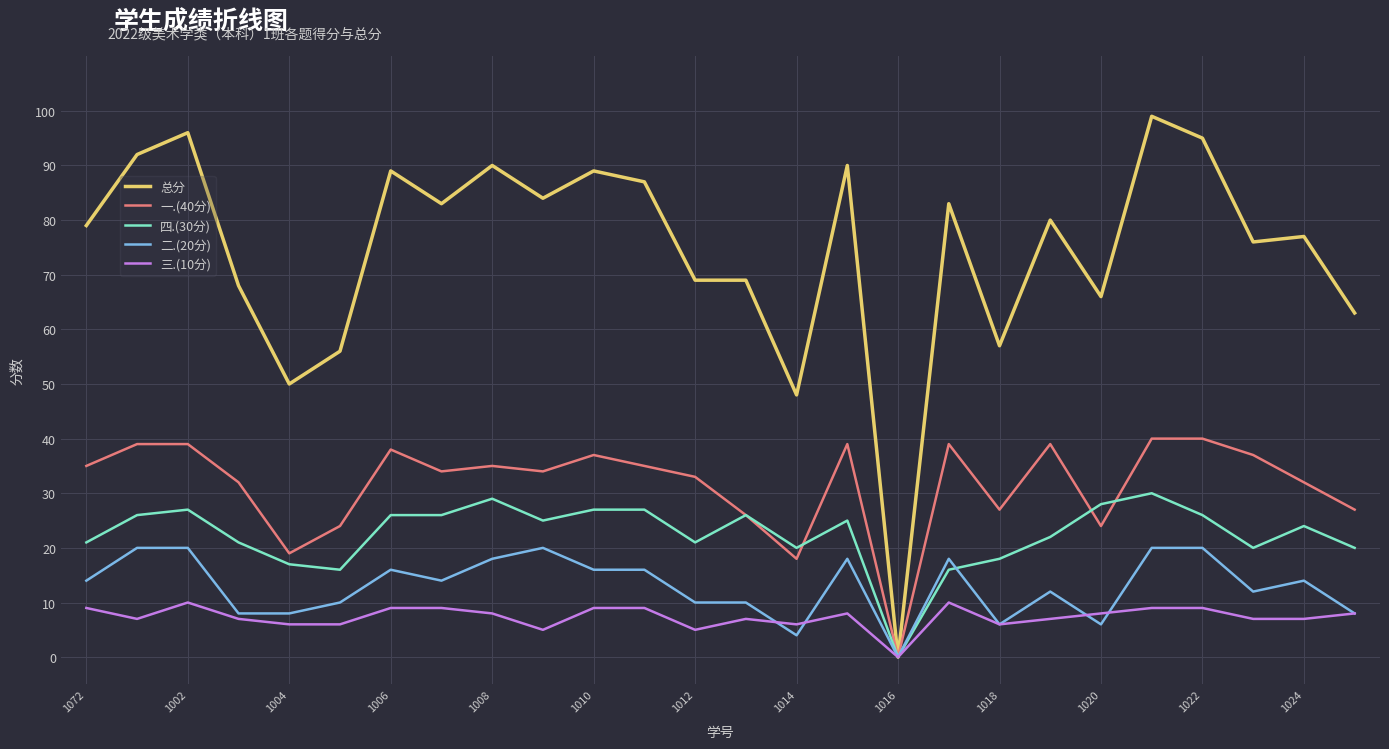

Which series has the widest spread of values?

总分